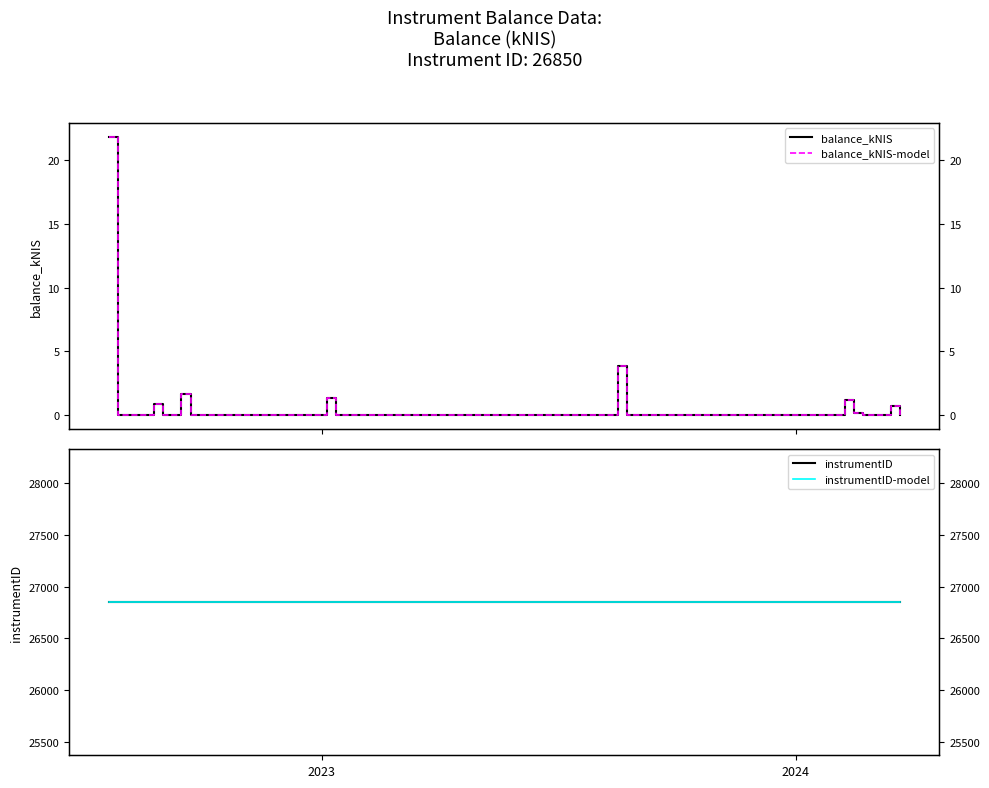

True or false: balance_kNIS and instrumentID-model cross at least once.

False